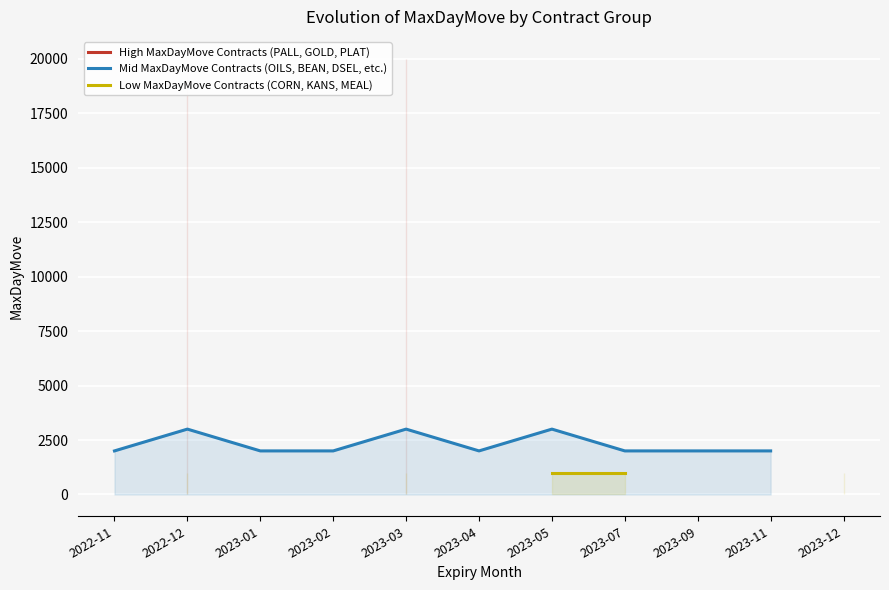

At which category does the chart reach its minimum across all series?

2022-12